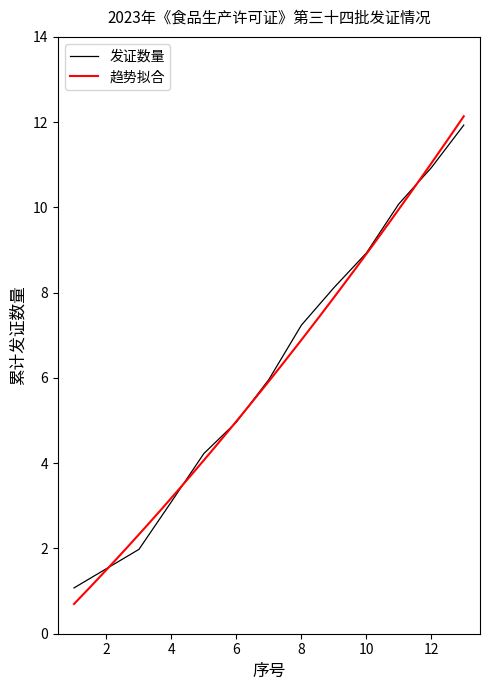

The 发证数量 series shows 3.1 at 4. True or false?

True